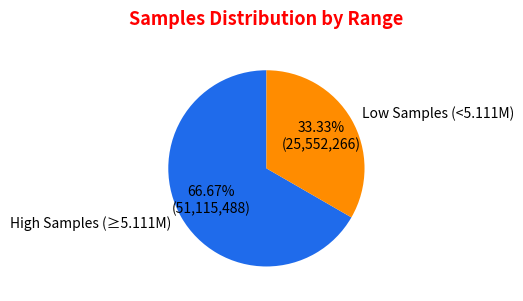

Which has a higher value, High Samples (≥5.111M) or Low Samples (<5.111M)?

High Samples (≥5.111M)